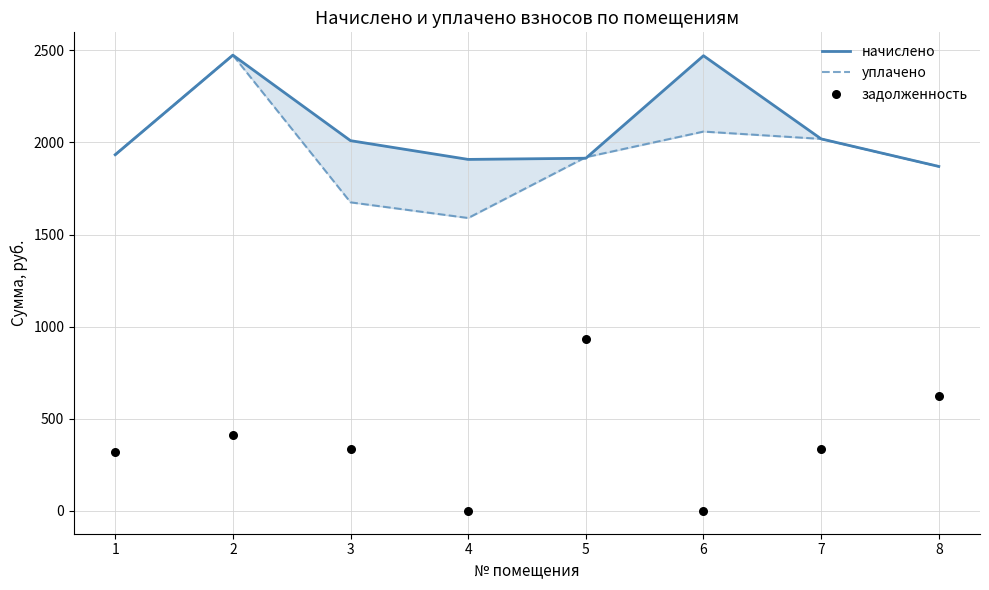

Which series has the largest Y range (max minus min)?

задолженность